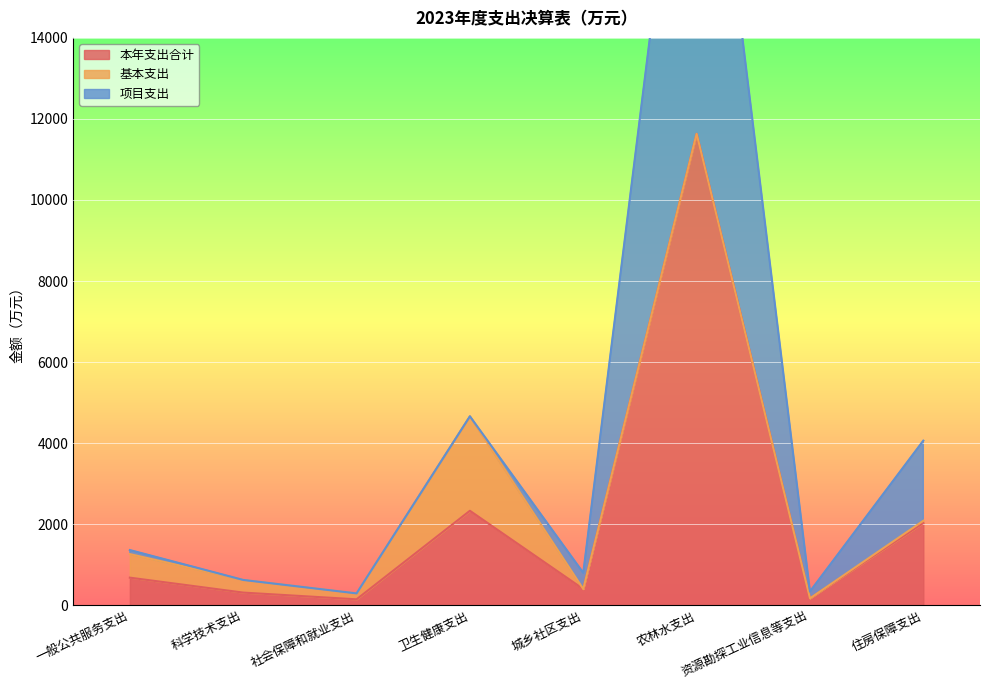

What position from the left is 一般公共服务支出?

1